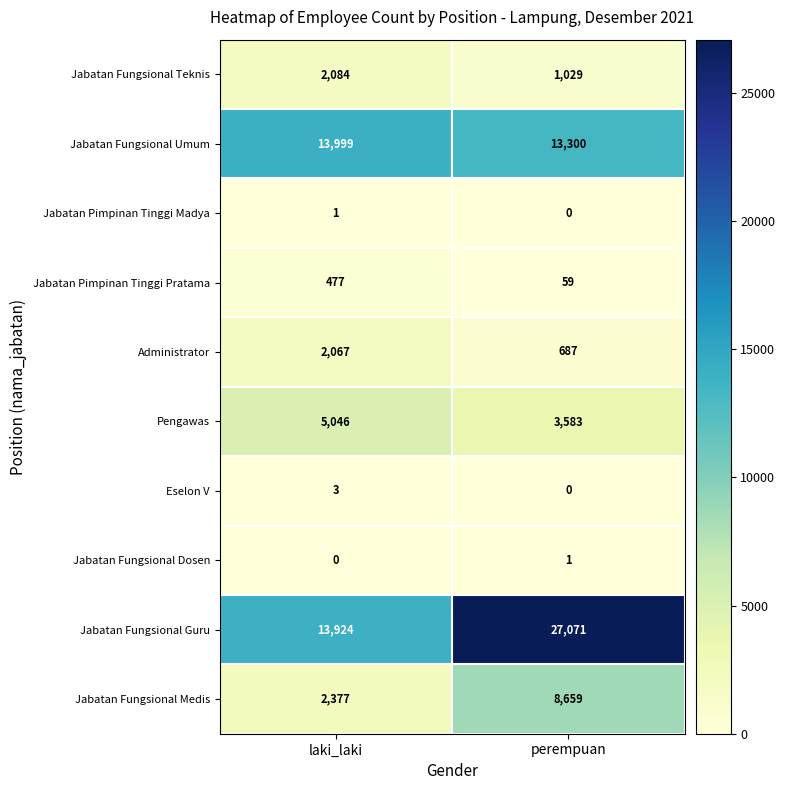

Reading left to right, what are all the values shown in this chart?

Jabatan Fungsional Teknis: 2084	1029
Jabatan Fungsional Umum: 13999	13300
Jabatan Pimpinan Tinggi Madya: 1	0
Jabatan Pimpinan Tinggi Pratama: 477	59
Administrator: 2067	687
Pengawas: 5046	3583
Eselon V: 3	0
Jabatan Fungsional Dosen: 0	1
Jabatan Fungsional Guru: 13924	27071
Jabatan Fungsional Medis: 2377	8659